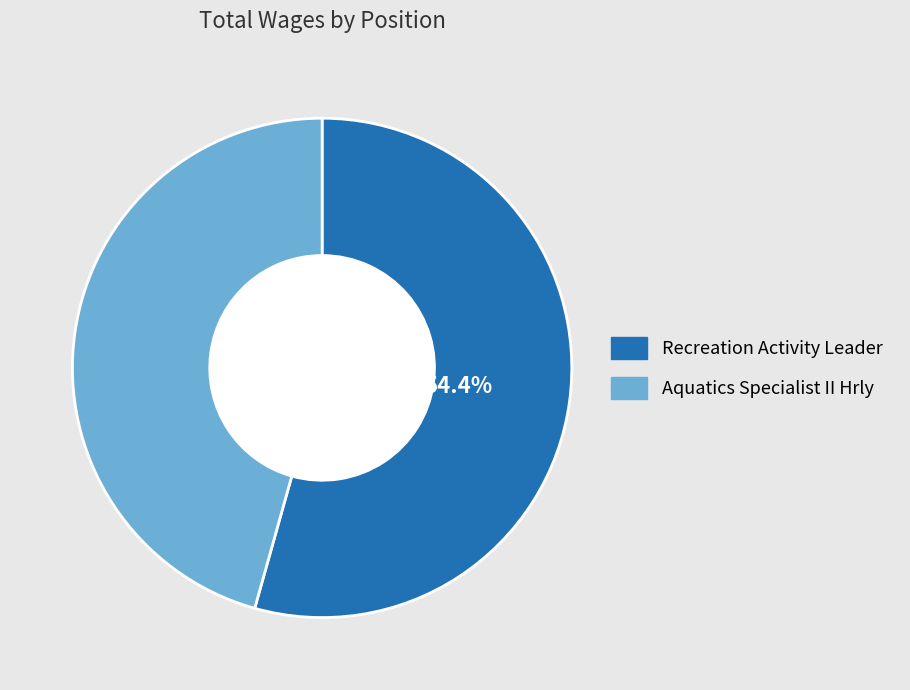

Between Recreation Activity Leader and Aquatics Specialist II Hrly, which is larger?

Recreation Activity Leader